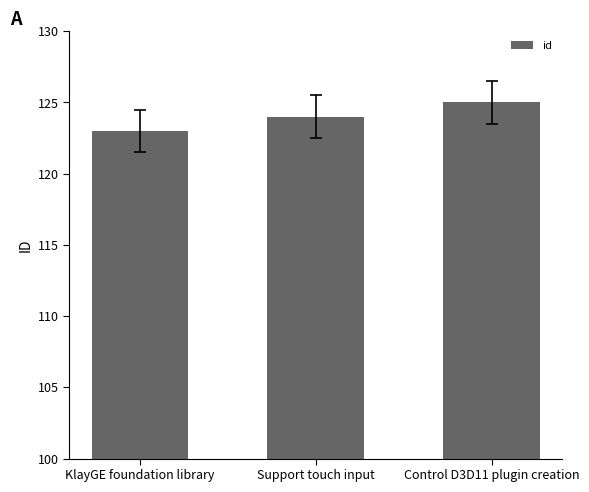

What is the change in value from KlayGE foundation library to Control D3D11 plugin creation?

+2